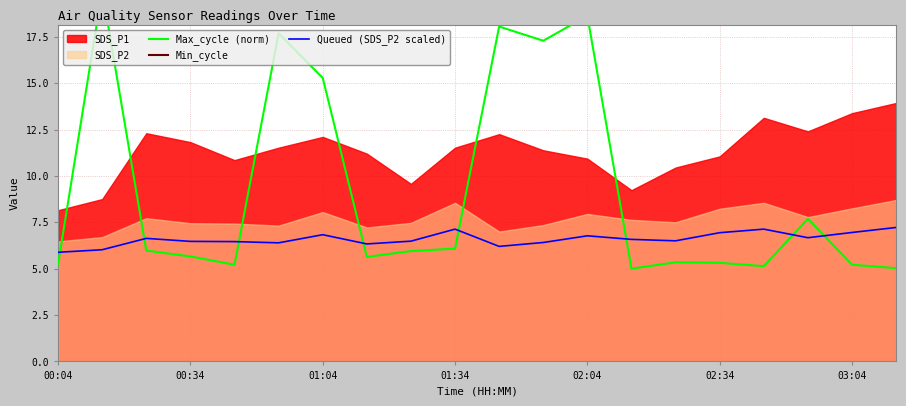

Is it true that Max_cycle (norm) equals 8.2 at 7?

False